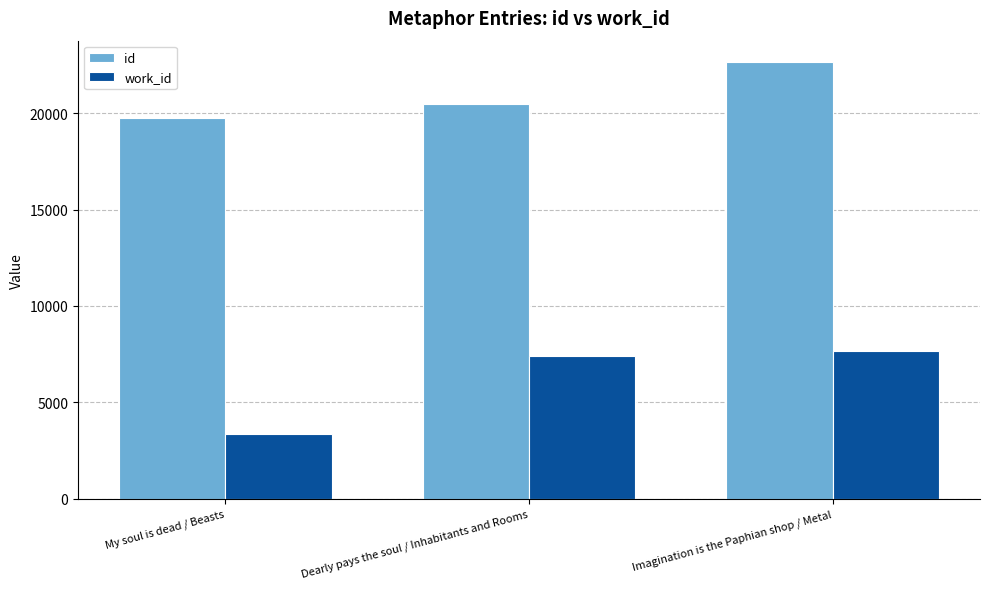

Rank the series by their average value, from lowest to highest.

work_id, id